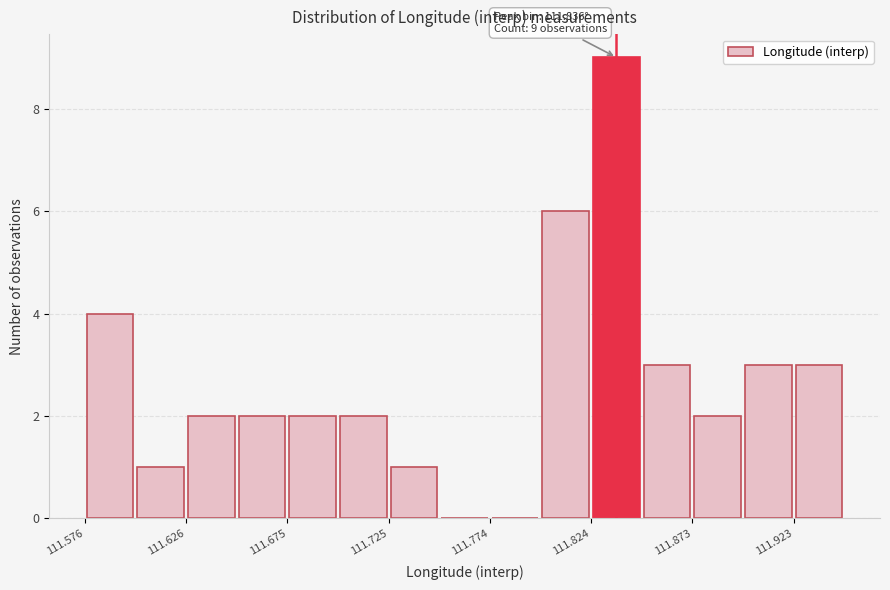

Which range on the x-axis has the tallest bar?

111.825 to 111.850